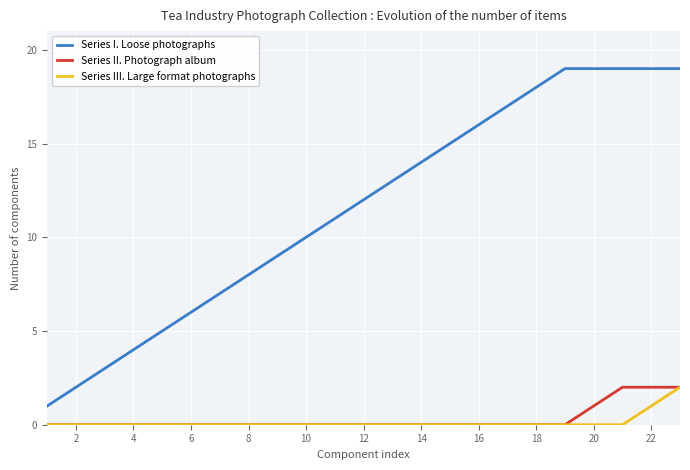

True or false: Series I. Loose photographs and Series III. Large format photographs cross at least once.

False